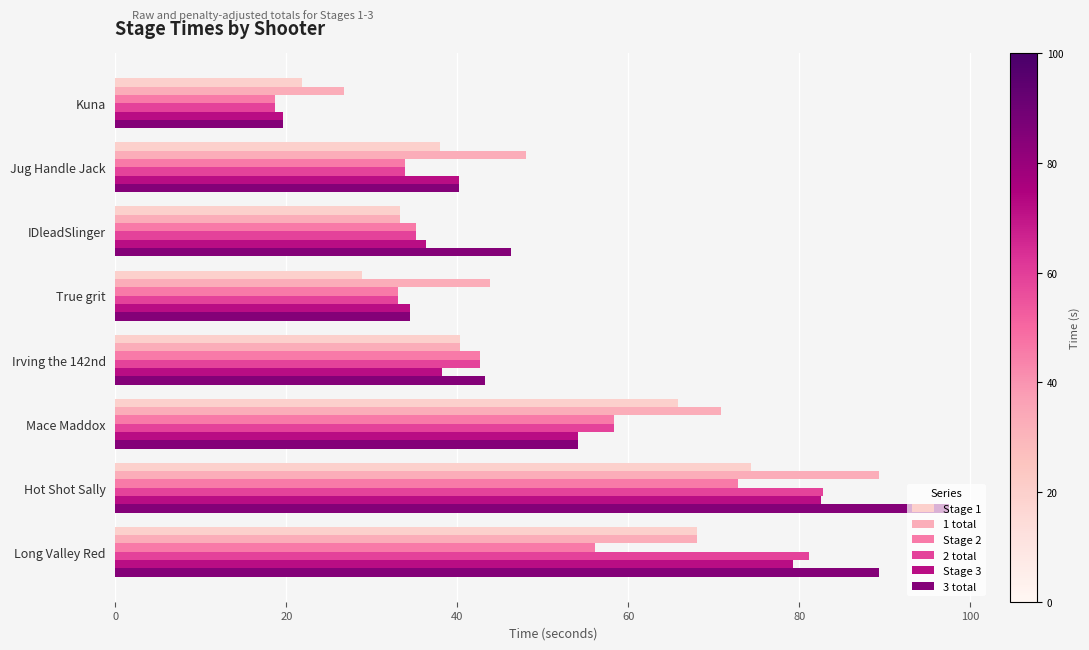

How many series are shown in this chart?

6